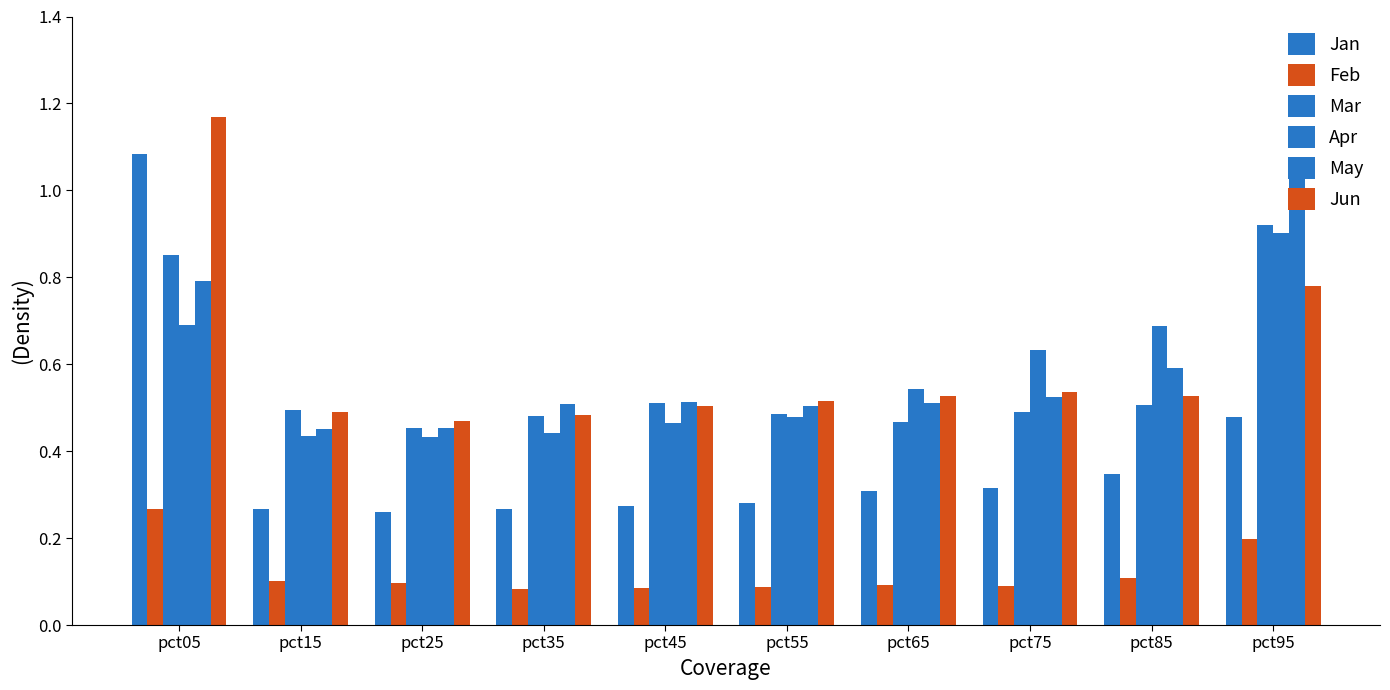

Reading left to right, what are all the values shown in this chart?

Jan: 1.1	0.3	0.3	0.3	0.3	0.3	0.3	0.3	0.3	0.5
Feb: 0.3	0.1	0.1	0.1	0.1	0.1	0.1	0.1	0.1	0.2
Mar: 0.9	0.5	0.5	0.5	0.5	0.5	0.5	0.5	0.5	0.9
Apr: 0.7	0.4	0.4	0.4	0.5	0.5	0.5	0.6	0.7	0.9
May: 0.8	0.5	0.5	0.5	0.5	0.5	0.5	0.5	0.6	1.1
Jun: 1.2	0.5	0.5	0.5	0.5	0.5	0.5	0.5	0.5	0.8